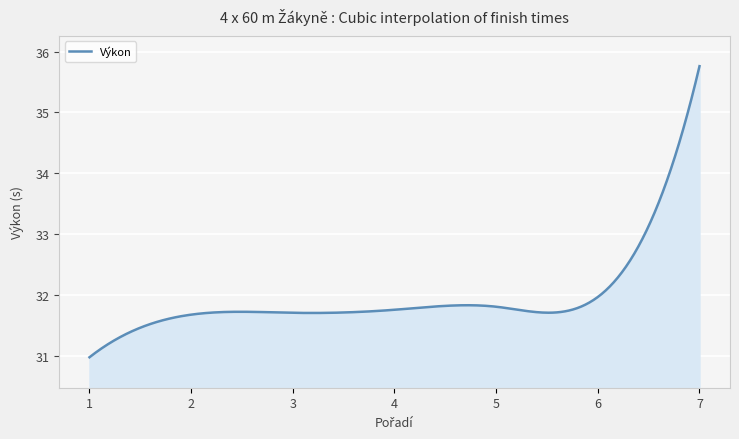

What is the difference between the maximum and minimum values?

4.8